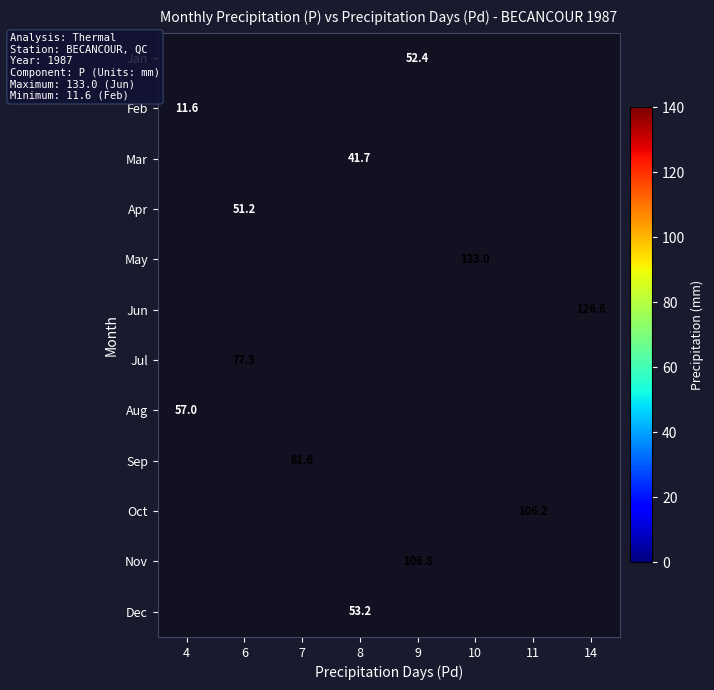

Count the number of categories in the chart.

8